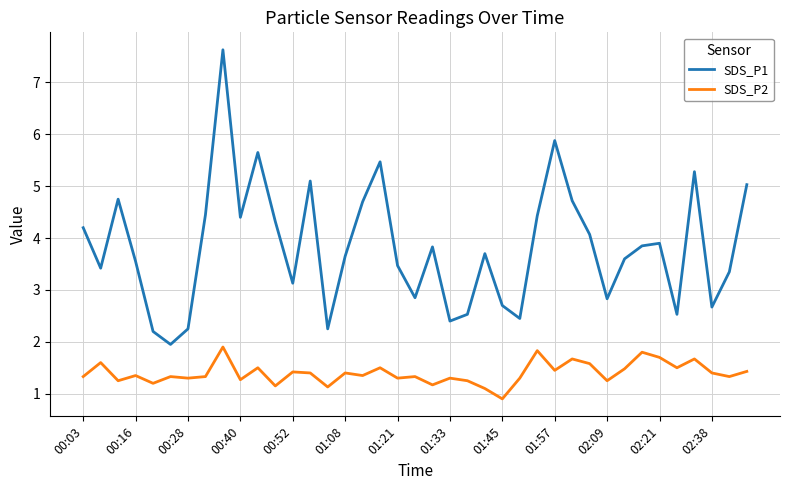

What are all the series names shown in the legend?

SDS_P1, SDS_P2